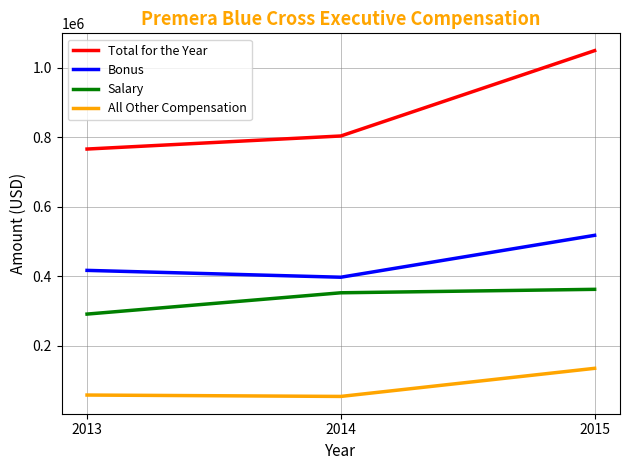

What is the total value across all series at 2013?

1531953.8